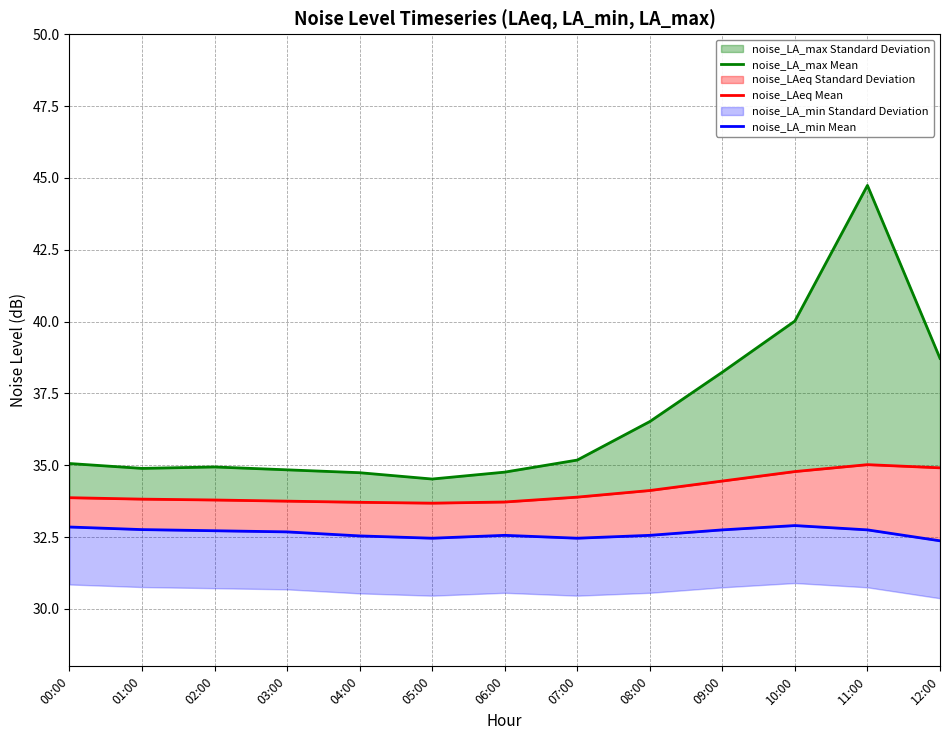

Reading right to left, list all the values displayed in this chart.

noise_LA_max Mean: 12:00=38.7	11:00=44.7	10:00=40.0	09:00=38.2	08:00=36.5	07:00=35.2	06:00=34.8	05:00=34.5	04:00=34.7	03:00=34.8	02:00=34.9	01:00=34.9	00:00=35.1
noise_LAeq Mean: 12:00=34.9	11:00=35.0	10:00=34.8	09:00=34.5	08:00=34.1	07:00=33.9	06:00=33.7	05:00=33.7	04:00=33.7	03:00=33.8	02:00=33.8	01:00=33.8	00:00=33.9
noise_LA_min Mean: 12:00=32.4	11:00=32.8	10:00=32.9	09:00=32.8	08:00=32.6	07:00=32.5	06:00=32.6	05:00=32.5	04:00=32.5	03:00=32.7	02:00=32.7	01:00=32.8	00:00=32.9